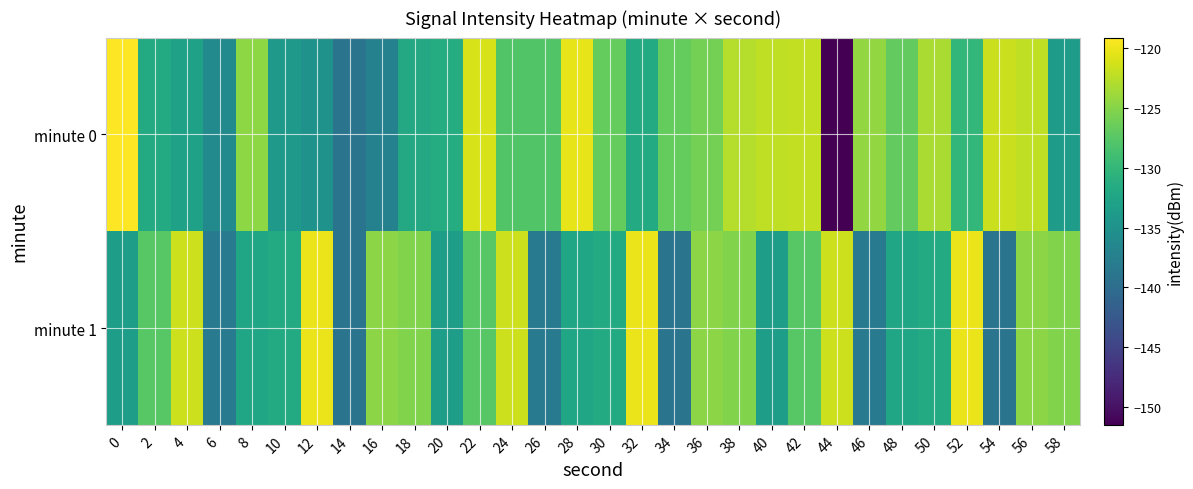

Reading right to left, list all the values displayed in this chart.

minute 0: 58=-133.7	56=-122.2	54=-121.7	52=-130.0	50=-123.3	48=-126.9	46=-124.3	44=-151.5	42=-122.1	40=-122.1	38=-122.7	36=-125.9	34=-126.7	32=-131.7	30=-126.7	28=-120.3	26=-127.9	24=-127.9	22=-121.1	20=-131.5	18=-132.0	16=-137.2	14=-139.0	12=-134.9	10=-134.0	8=-124.6	6=-136.0	4=-133.0	2=-131.8	0=-119.1
minute 1: 58=-125.3	56=-124.7	54=-139.1	52=-120.0	50=-131.7	48=-132.3	46=-138.3	44=-121.6	42=-127.5	40=-133.4	38=-125.3	36=-124.7	34=-139.1	32=-120.0	30=-131.7	28=-132.3	26=-138.3	24=-121.6	22=-127.5	20=-133.4	18=-125.3	16=-124.7	14=-139.1	12=-120.0	10=-131.7	8=-132.3	6=-138.3	4=-121.6	2=-127.5	0=-133.4